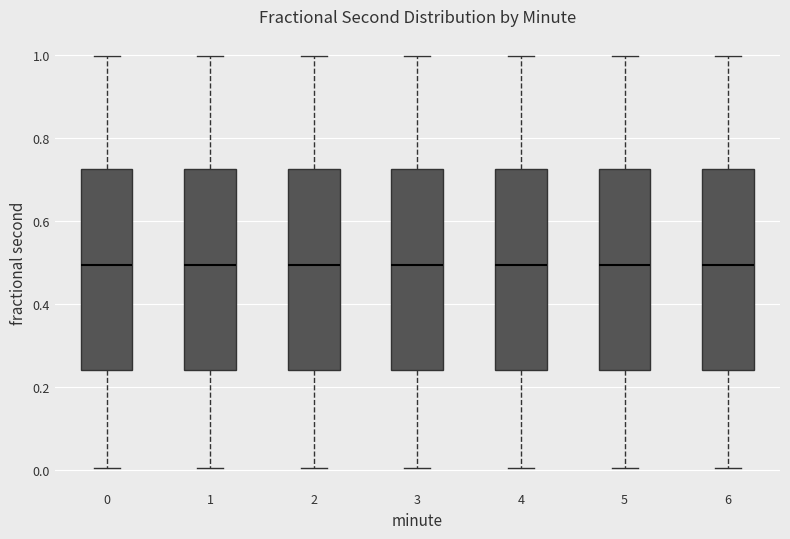

Reading left to right, read every box against the y-axis: the position of its median line, the range the box covers, and the ends of its whiskers. The values are not printed on the chart, so give them approximately, as read against the axis.

0: median 0.50, box 0.24 to 0.72, whiskers 0.00 to 1.00
1: median 0.50, box 0.24 to 0.72, whiskers 0.00 to 1.00
2: median 0.50, box 0.24 to 0.72, whiskers 0.00 to 1.00
3: median 0.50, box 0.24 to 0.72, whiskers 0.00 to 1.00
4: median 0.50, box 0.24 to 0.72, whiskers 0.00 to 1.00
5: median 0.50, box 0.24 to 0.72, whiskers 0.00 to 1.00
6: median 0.50, box 0.24 to 0.72, whiskers 0.00 to 1.00